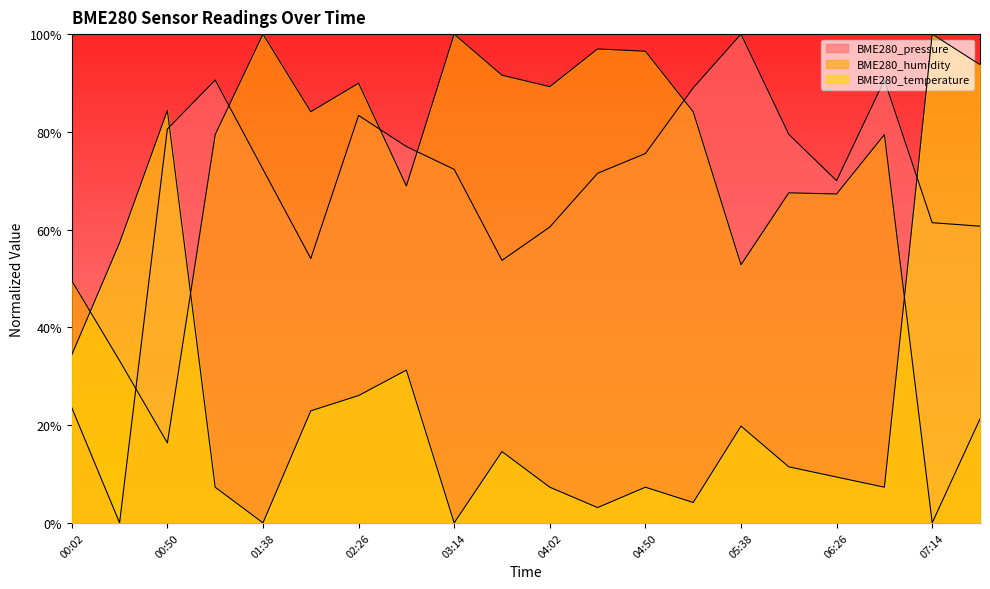

Reading right to left, what are all the values shown in this chart?

BME280_pressure: 07:38=0.6	07:14=0.6	06:50=0.9	06:26=0.7	06:02=0.8	05:38=1.0	05:14=0.9	04:50=0.8	04:26=0.7	04:02=0.6	03:38=0.5	03:14=0.7	02:50=0.8	02:26=0.8	02:02=0.5	01:38=0.7	01:14=0.9	00:50=0.8	00:26=0.0	00:02=0.2
BME280_humidity: 07:38=0.2	07:14=0.0	06:50=0.8	06:26=0.7	06:02=0.7	05:38=0.5	05:14=0.8	04:50=1.0	04:26=1.0	04:02=0.9	03:38=0.9	03:14=1.0	02:50=0.7	02:26=0.9	02:02=0.8	01:38=1.0	01:14=0.8	00:50=0.2	00:26=0.3	00:02=0.5
BME280_temperature: 07:38=0.9	07:14=1.0	06:50=0.1	06:26=0.1	06:02=0.1	05:38=0.2	05:14=0.0	04:50=0.1	04:26=0.0	04:02=0.1	03:38=0.1	03:14=0.0	02:50=0.3	02:26=0.3	02:02=0.2	01:38=0.0	01:14=0.1	00:50=0.8	00:26=0.6	00:02=0.3